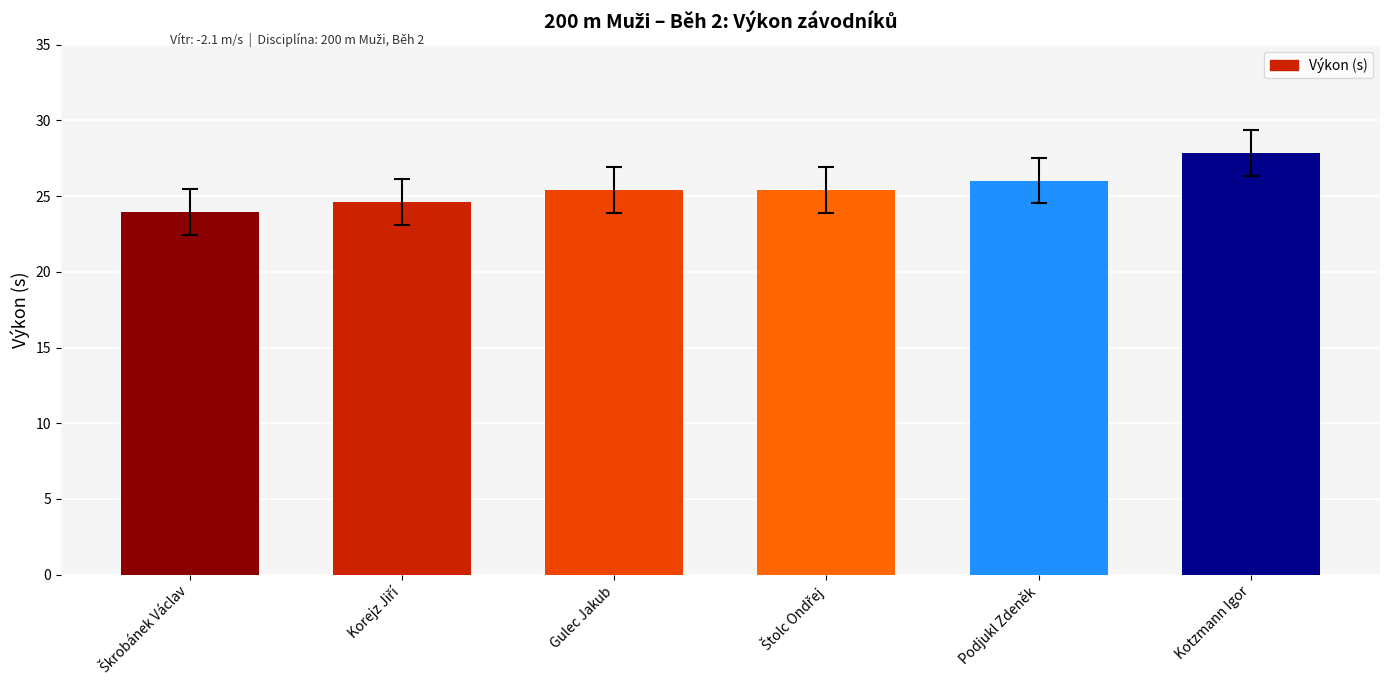

How many values are below 25?

2